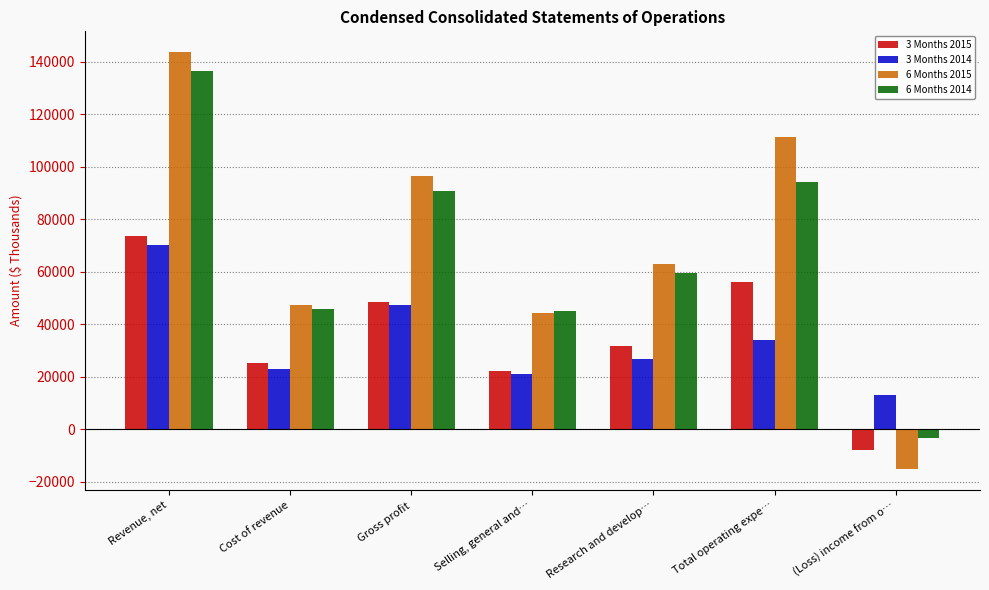

Is the value of 6 Months 2015 at Total operating expe… greater than the value of 3 Months 2015 at (Loss) income from o…?

Yes